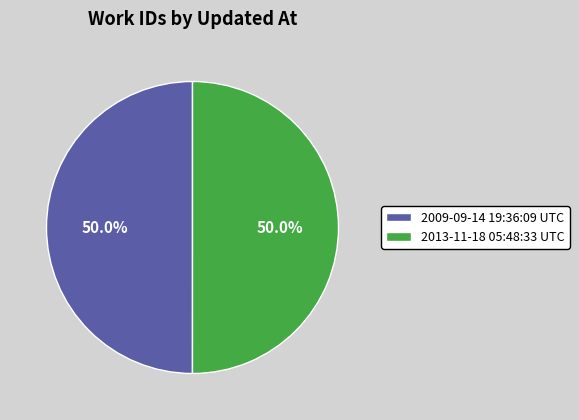

Combined, do 2013-11-18 05:48:33 UTC and 2009-09-14 19:36:09 UTC account for over 50%?

Yes